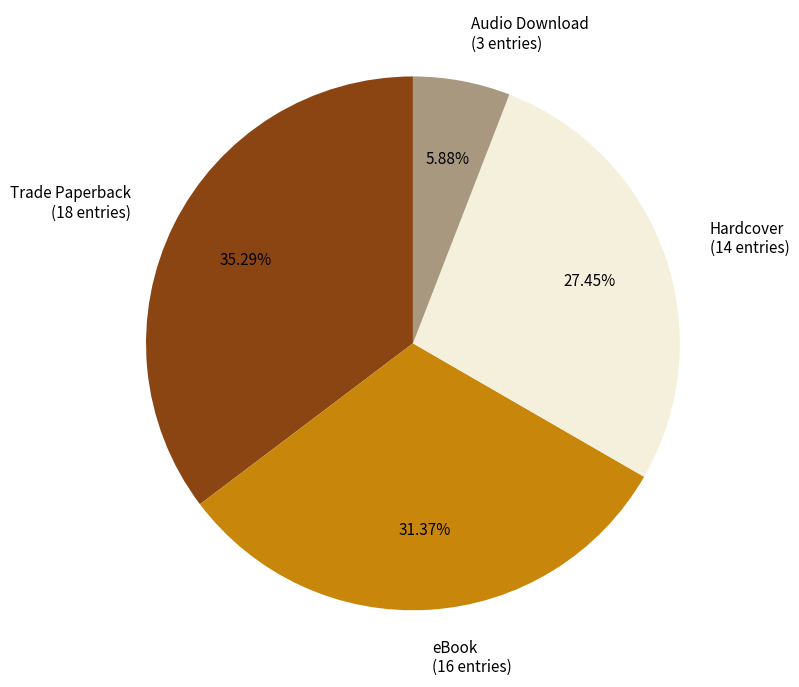

What is the smallest slice in the pie chart?

Audio Download